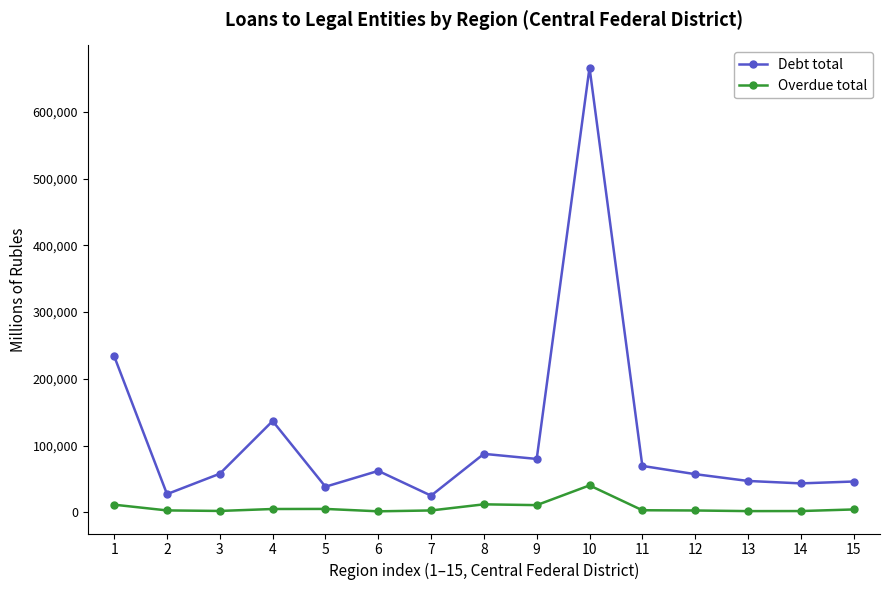

At 5, list the series in order from smallest to largest.

Overdue total, Debt total